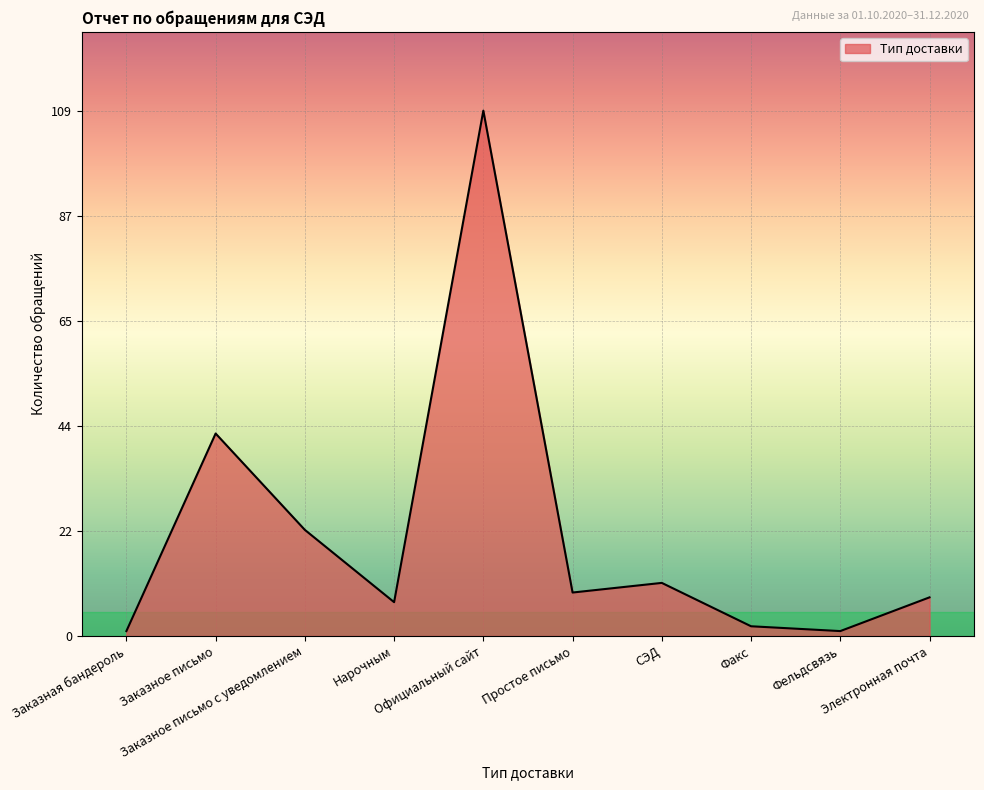

The value at Электронная почта is 8. True or false?

True